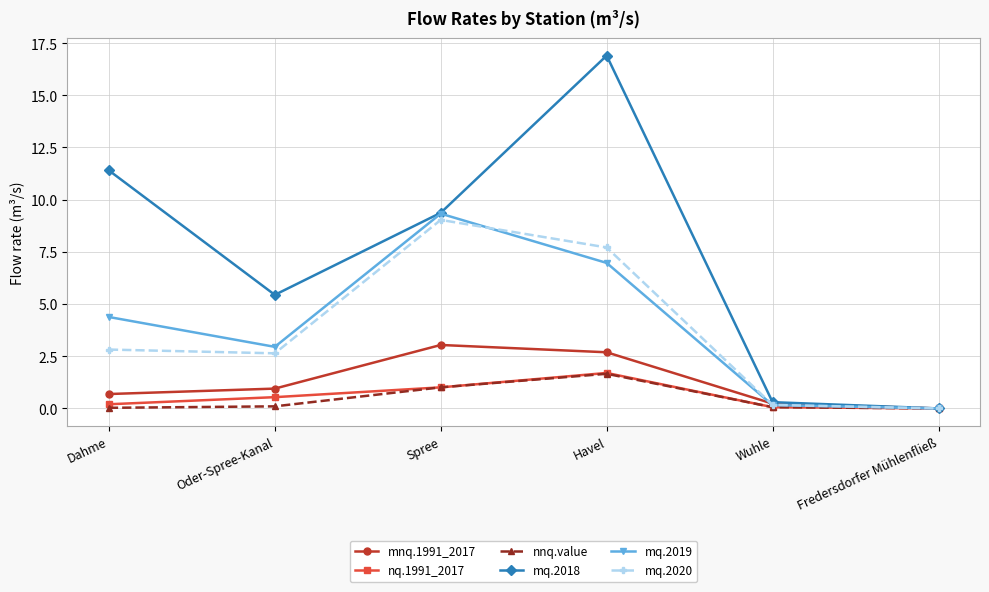

What is the highest value of the mq.2020 series?

9.0